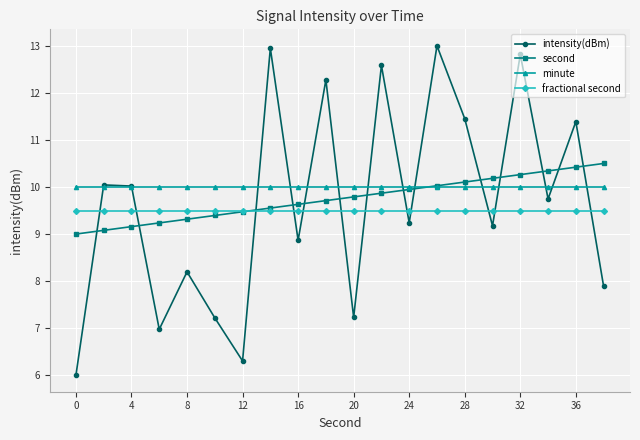

List the series in order of their peak value, lowest first.

fractional second, minute, second, intensity(dBm)